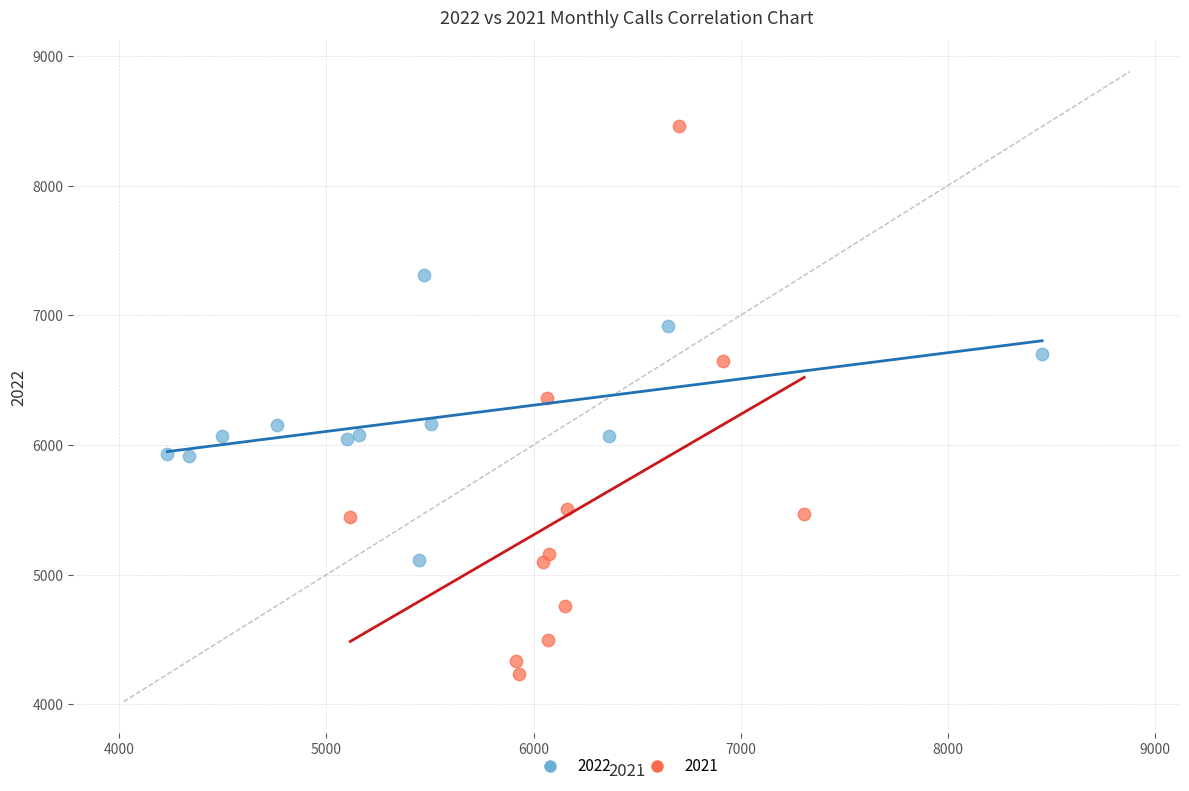

Which series has the largest Y range (max minus min)?

2021